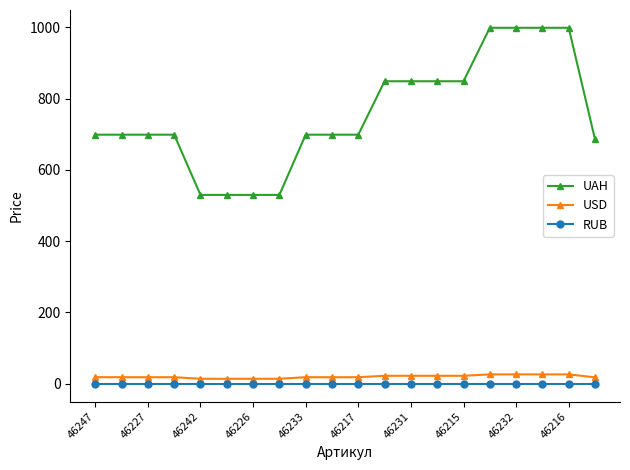

True or false: UAH and USD intersect in this chart.

False